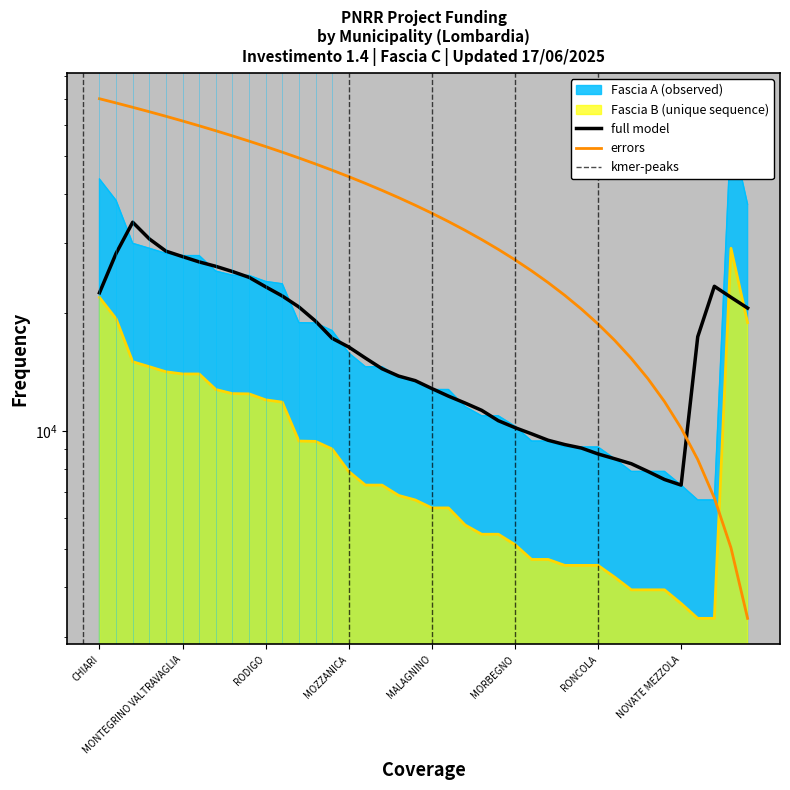

How many data points does each series have?

40